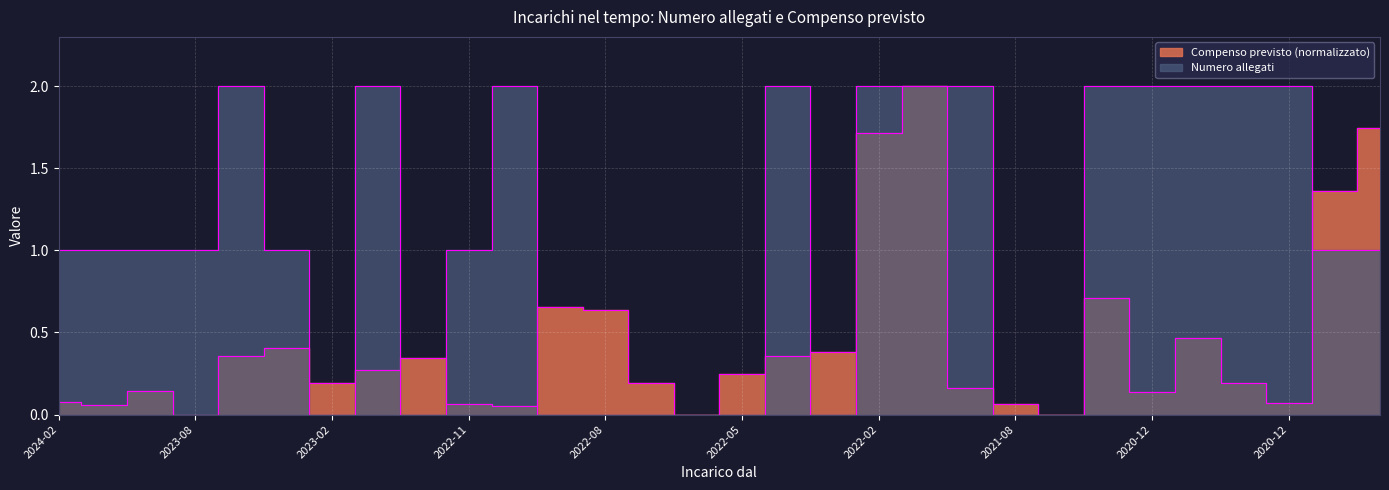

Reading right to left, transcribe all the data shown in this chart.

Numero allegati: 1.0	1.0	2.0	2.0	2.0	2.0	2.0	0.0	0.0	2.0	2.0	2.0	0.0	2.0	0.0	0.0	0.0	0.0	0.0	2.0	1.0	0.0	2.0	0.0	1.0	2.0	1.0	1.0	1.0	1.0
Compenso previsto: 1.7	1.4	0.1	0.2	0.5	0.1	0.7	0.0	0.1	0.2	2.0	1.7	0.4	0.4	0.2	0.0	0.2	0.6	0.7	0.1	0.1	0.3	0.3	0.2	0.4	0.4	0.0	0.1	0.1	0.1